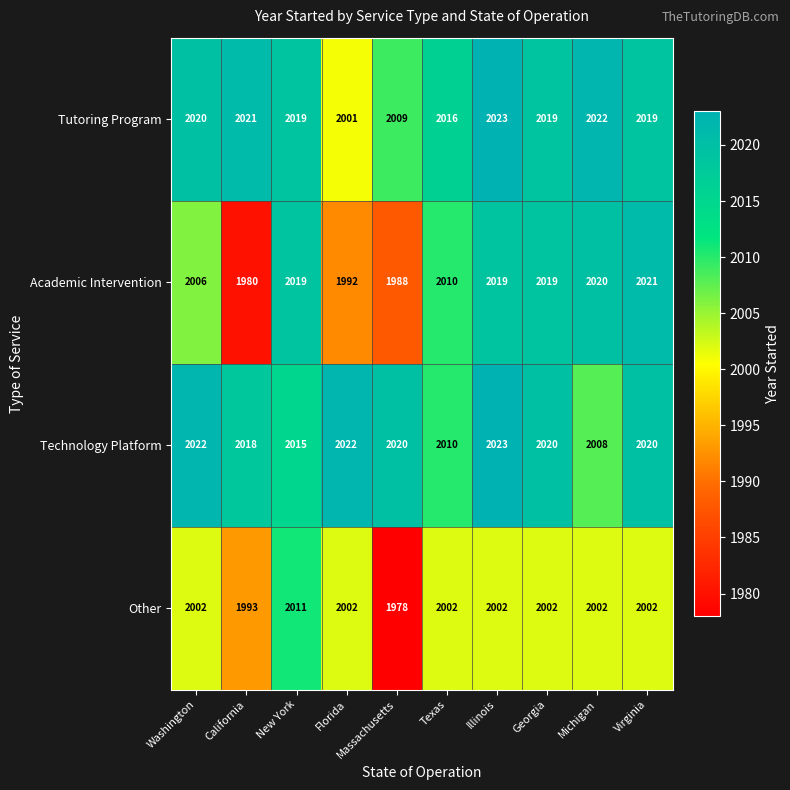

At which label is Tutoring Program closest to 2012?

Massachusetts